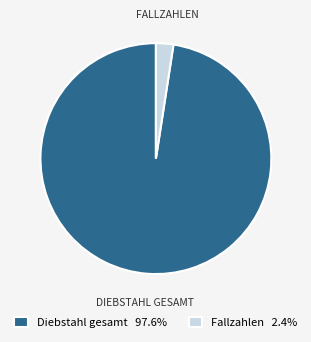

Is the sum of Fallzahlen 2.4% and Diebstahl gesamt 97.6% greater than half?

Yes